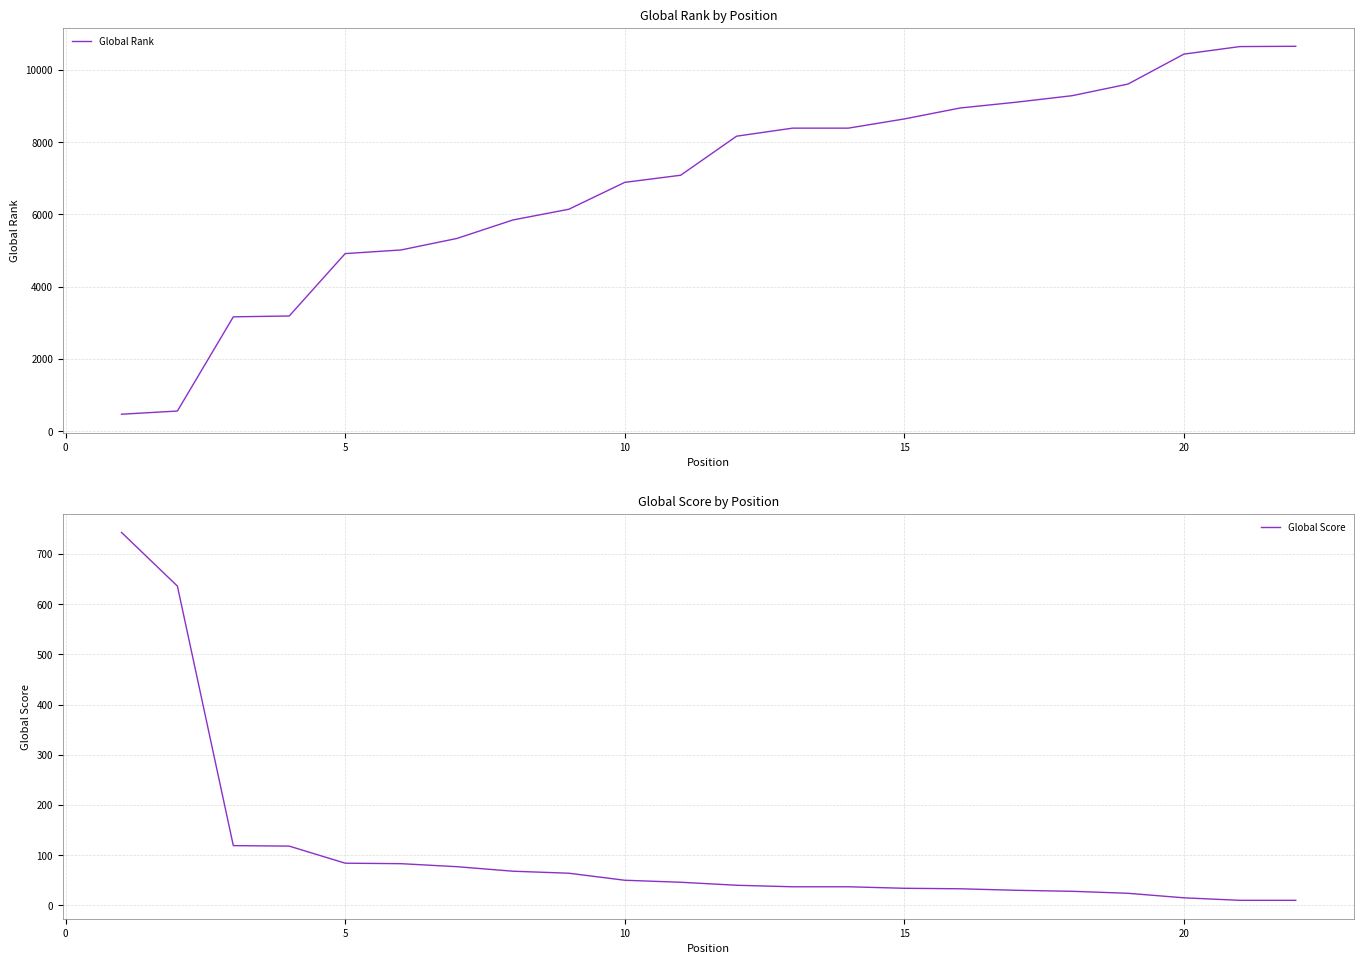

What are all the series names shown in the legend?

Global Rank, Global Score